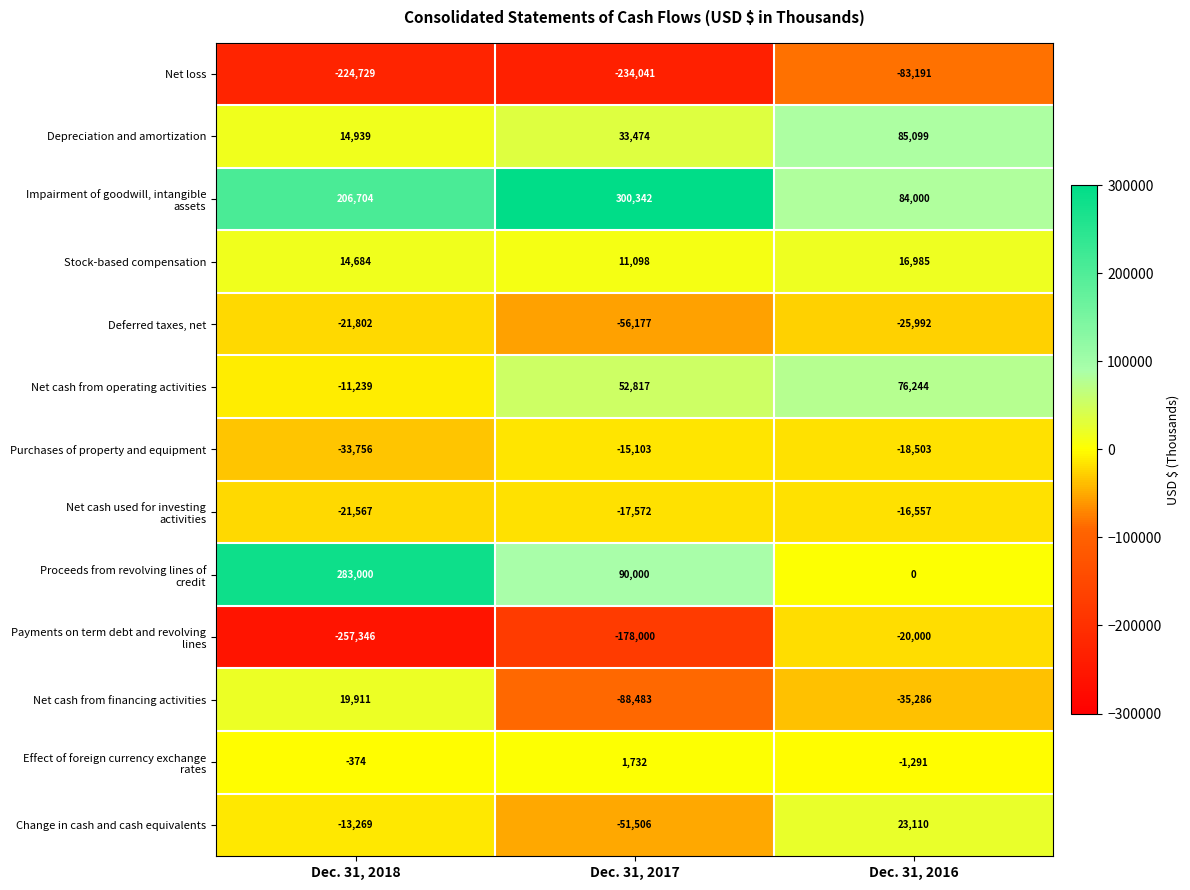

How many data points in Net cash from financing activities are above -35286?

1